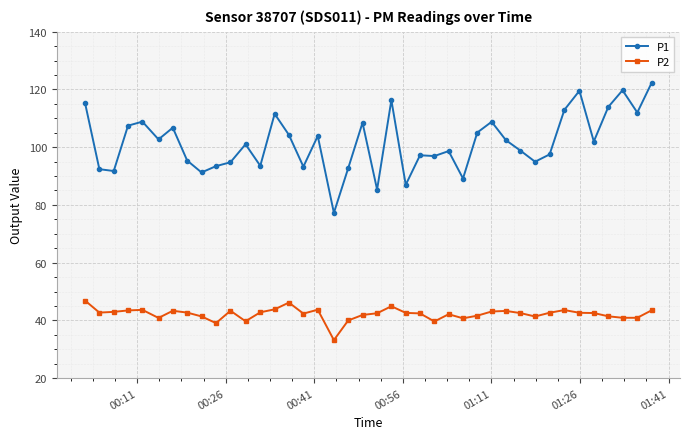

Rank the series by their maximum value, from highest to lowest.

P1, P2